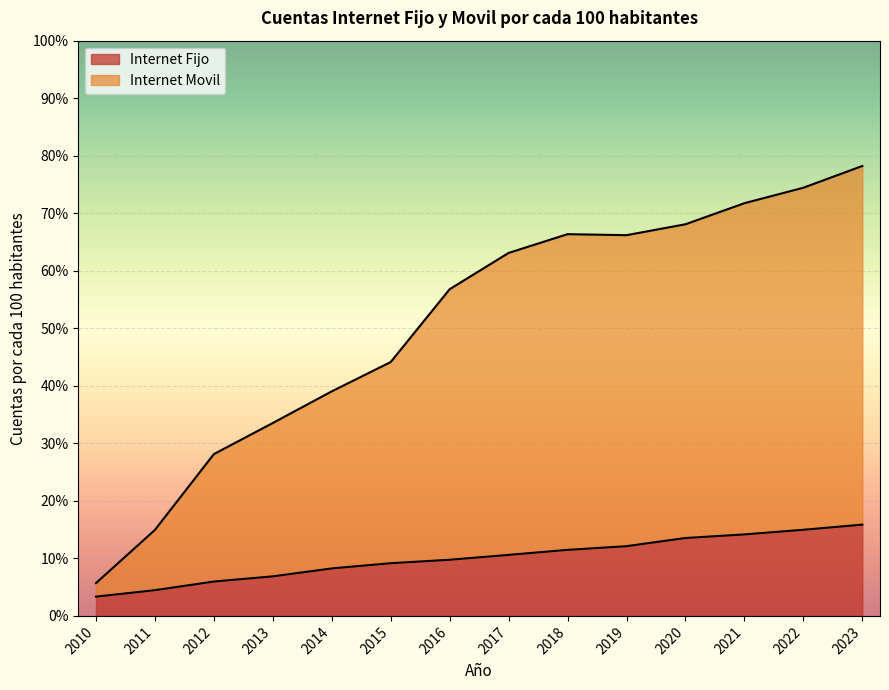

Is it true that Internet Fijo equals 0.1 at 2015?

True